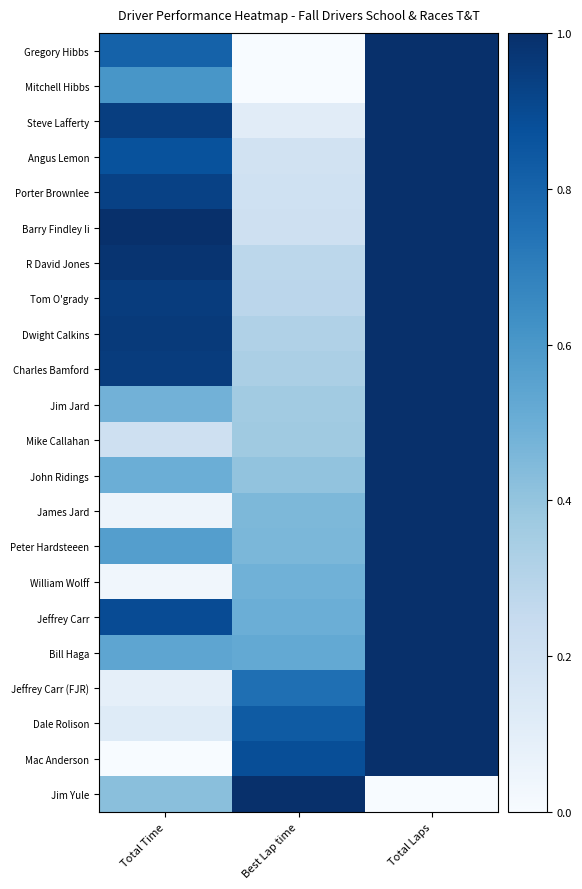

What is the difference between the highest and lowest values at Total Time?

1.0